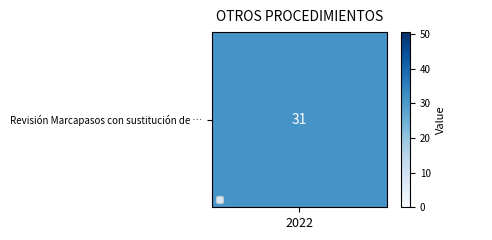

What is the approximate value at 2022?

31